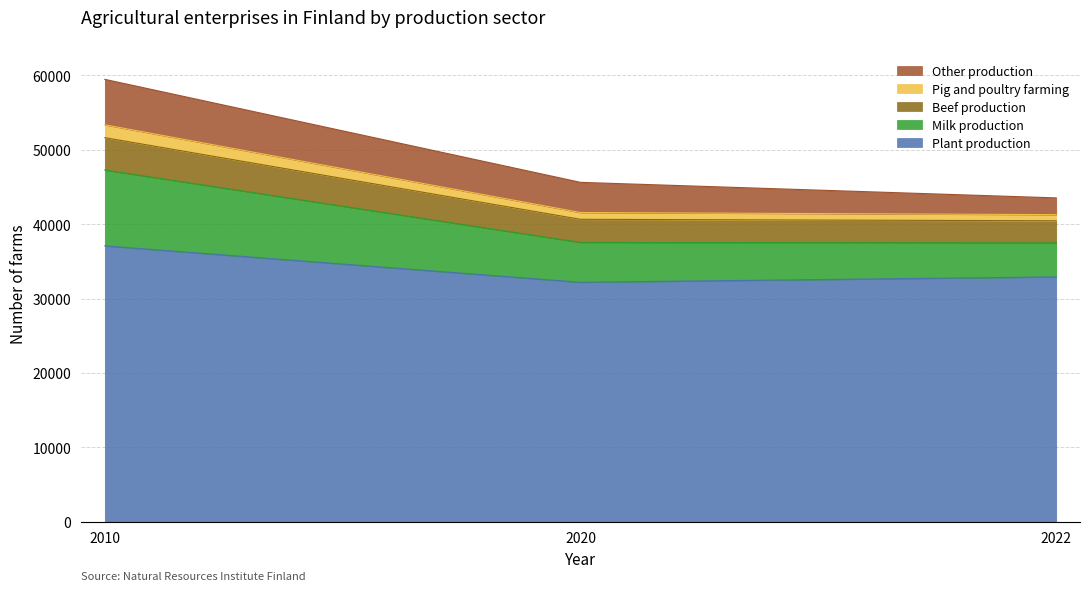

Is it true that Plant production equals 48625 at 2020?

False